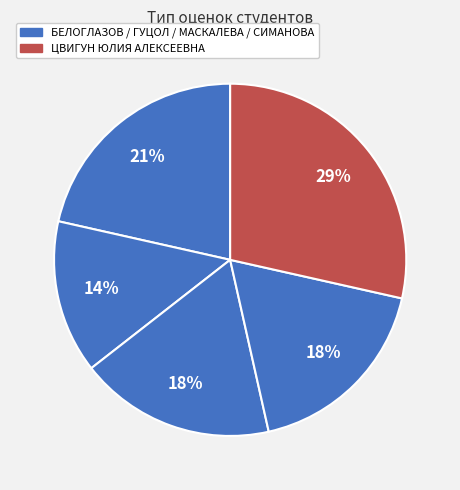

How many slices are in this pie chart?

5